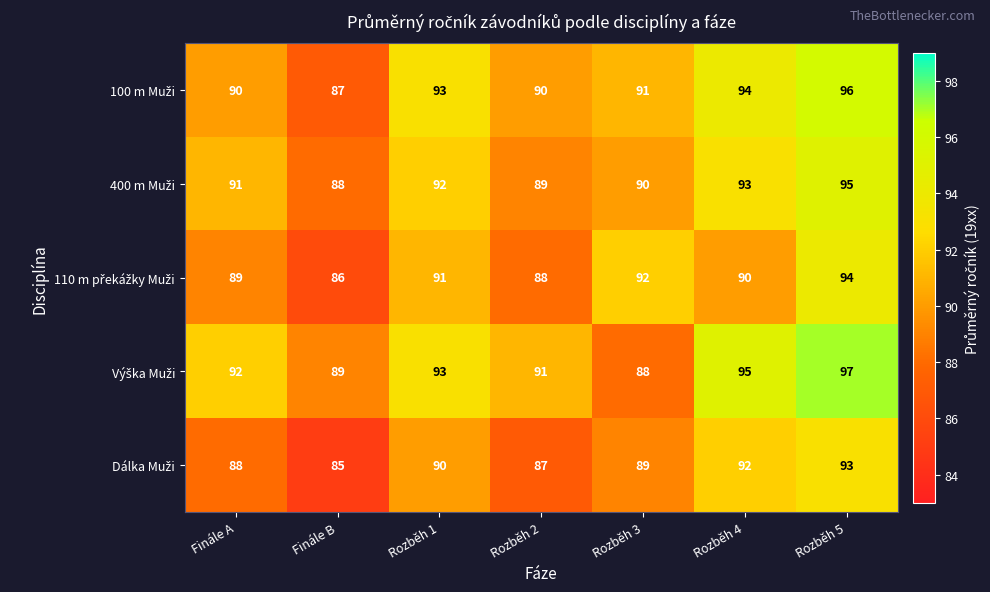

Which category has the lowest value across all series?

Finále B